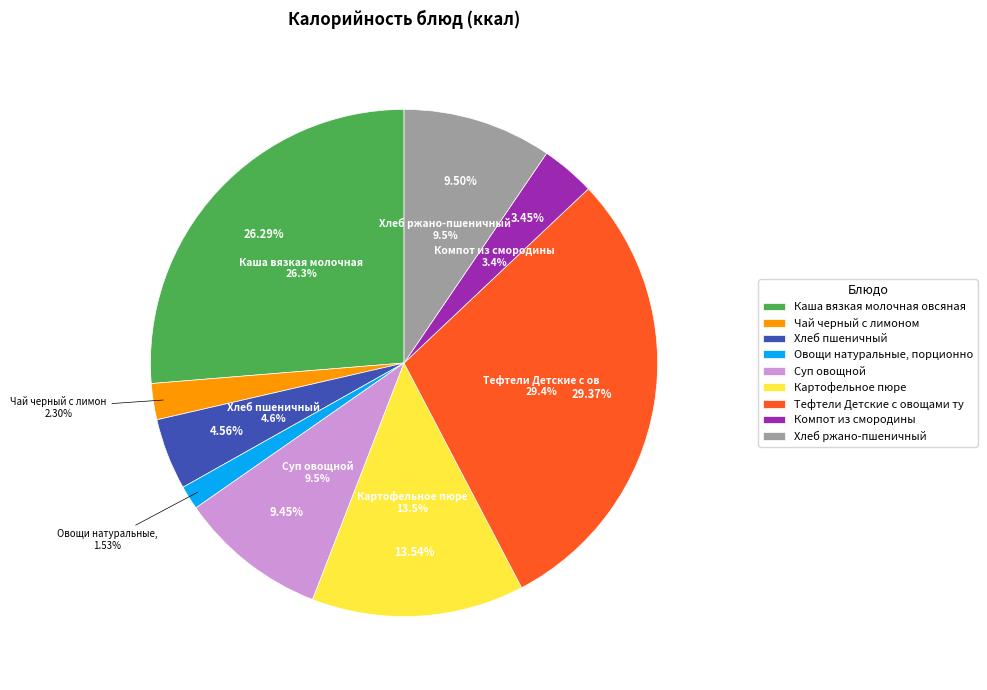

To the nearest percent, what is the difference between the largest and smallest slice percentages?

28%